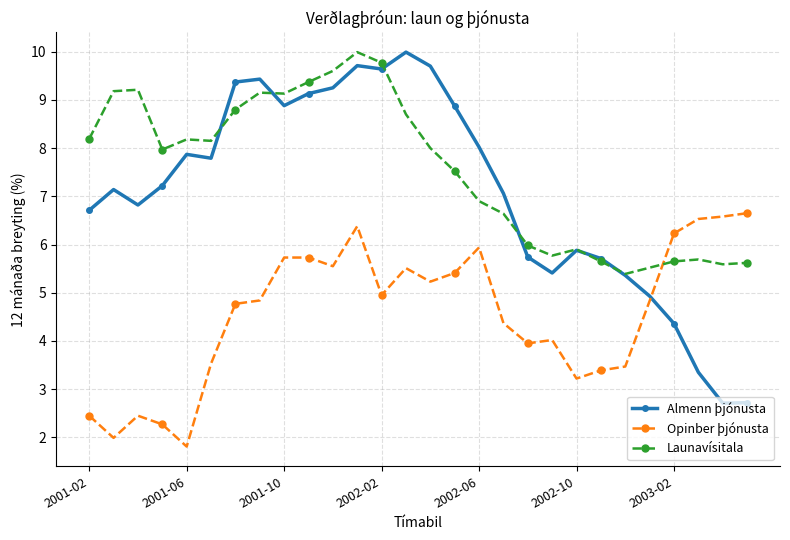

How many data points in Almenn þjónusta are less than 7?

12